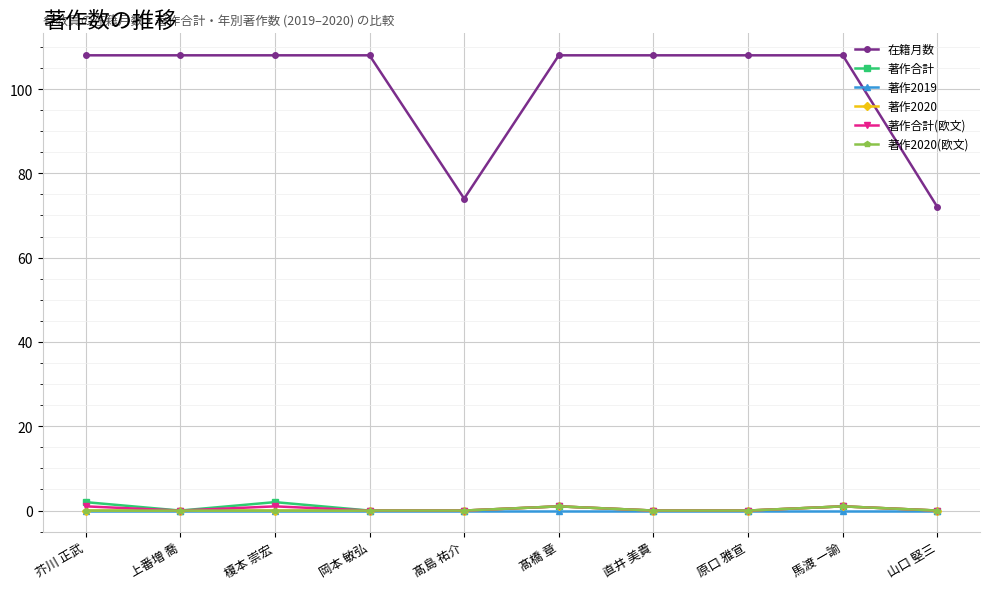

Which series has the widest spread of values?

在籍月数